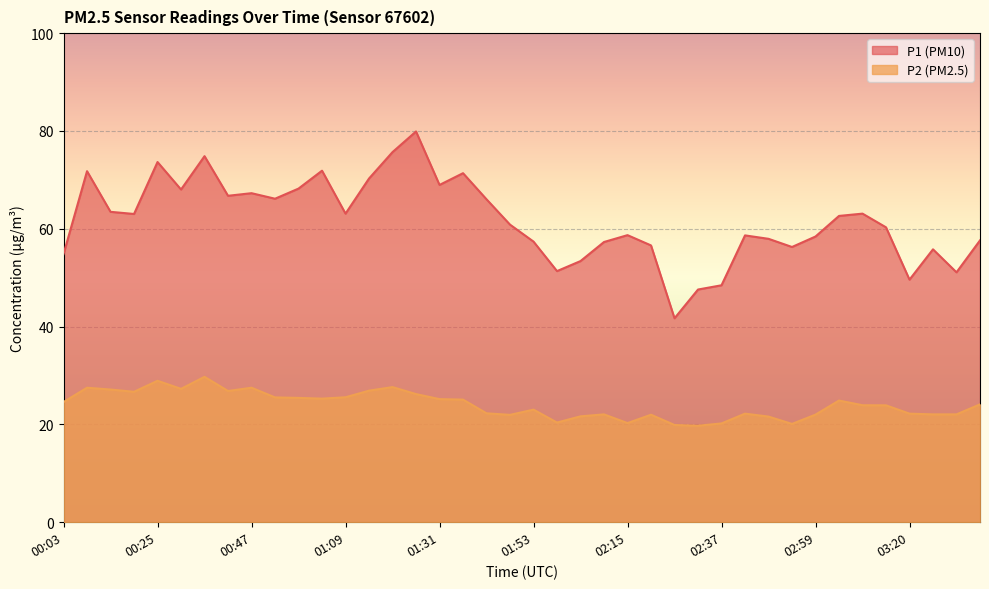

What are all the series names shown in the legend?

P1 (PM10), P2 (PM2.5)